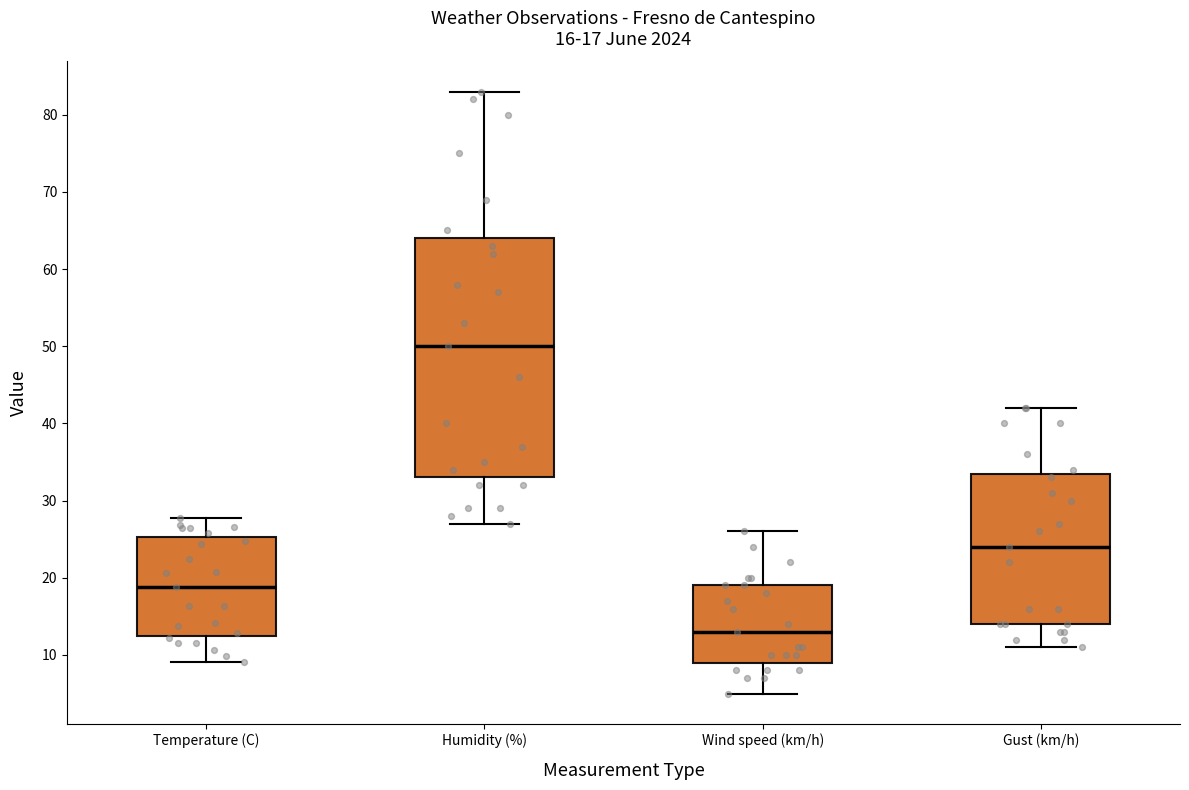

Which box is the tallest, from its lower edge to its upper edge?

Humidity (%)